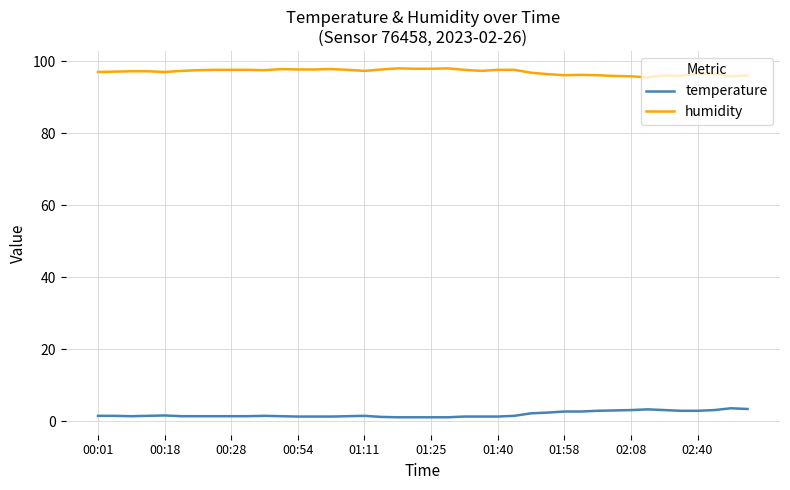

What is the lowest value of the humidity series?

95.5